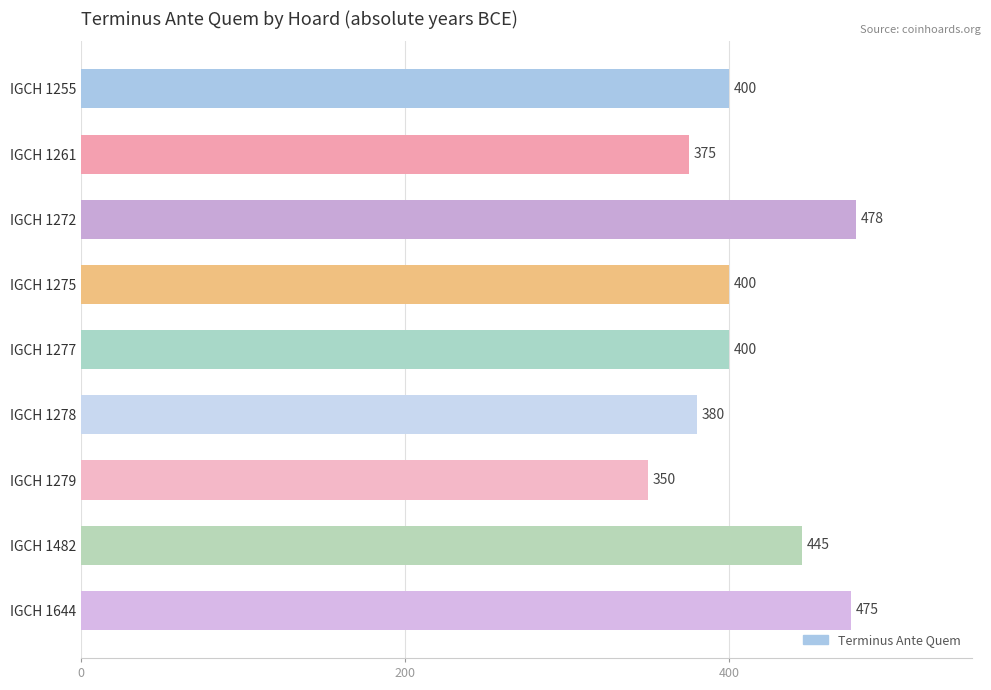

The chart shows a value of 375 at IGCH 1261. True or false?

True